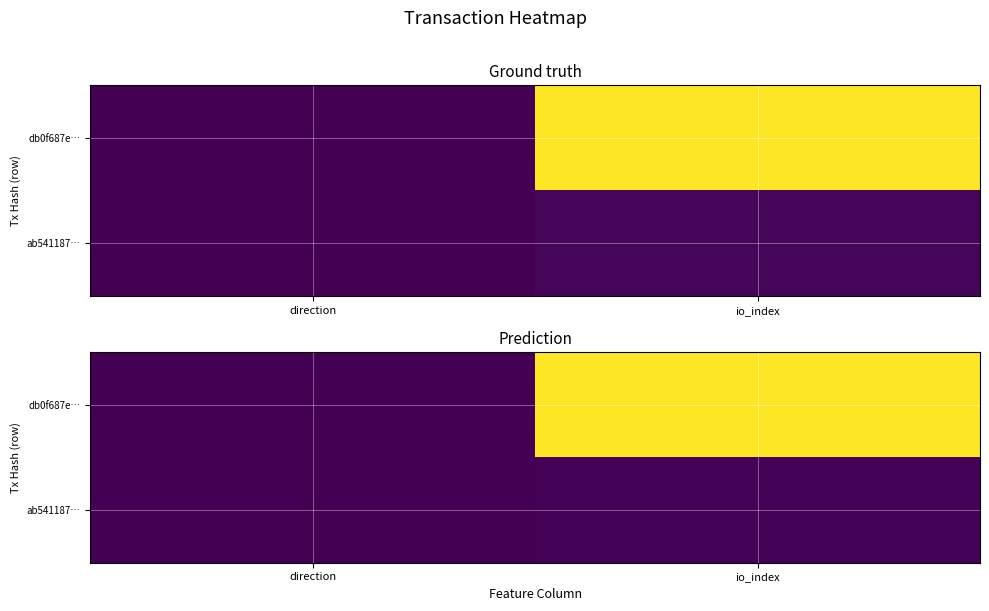

Which series has the largest total across all categories?

db0f687e…